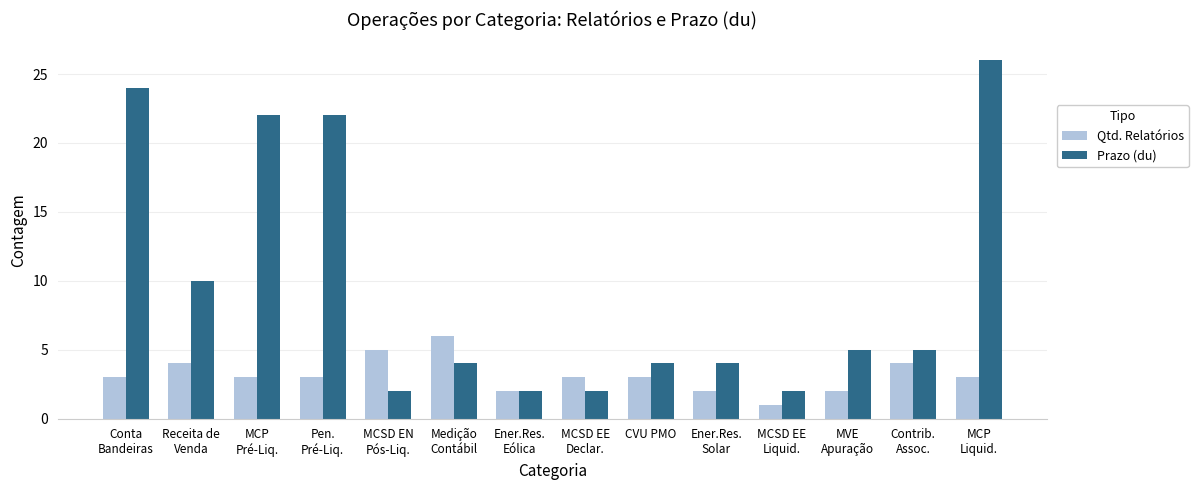

Which series has the widest spread of values?

Prazo (du)